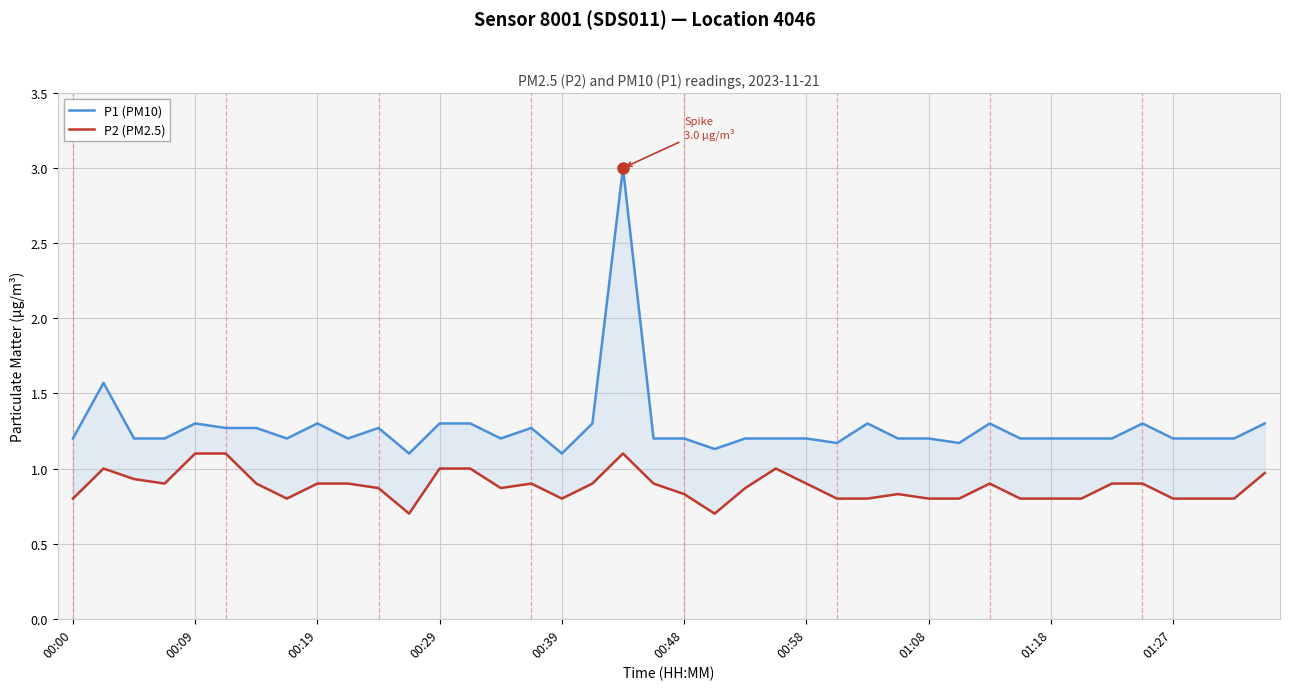

At which category is the sum across all series the highest?

18